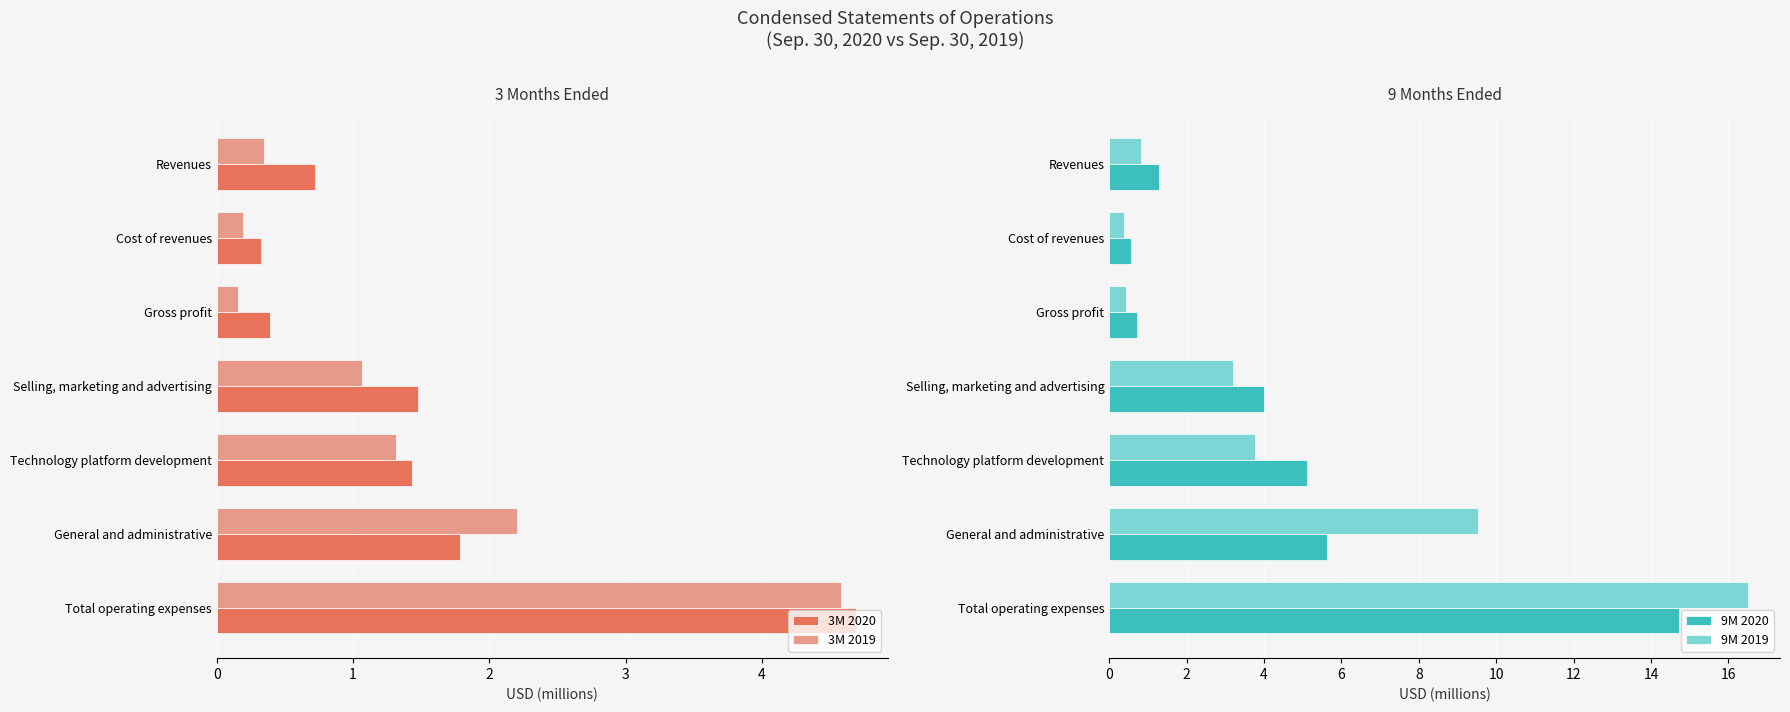

The 9M 2020 series shows 1.3 at Revenues. True or false?

True